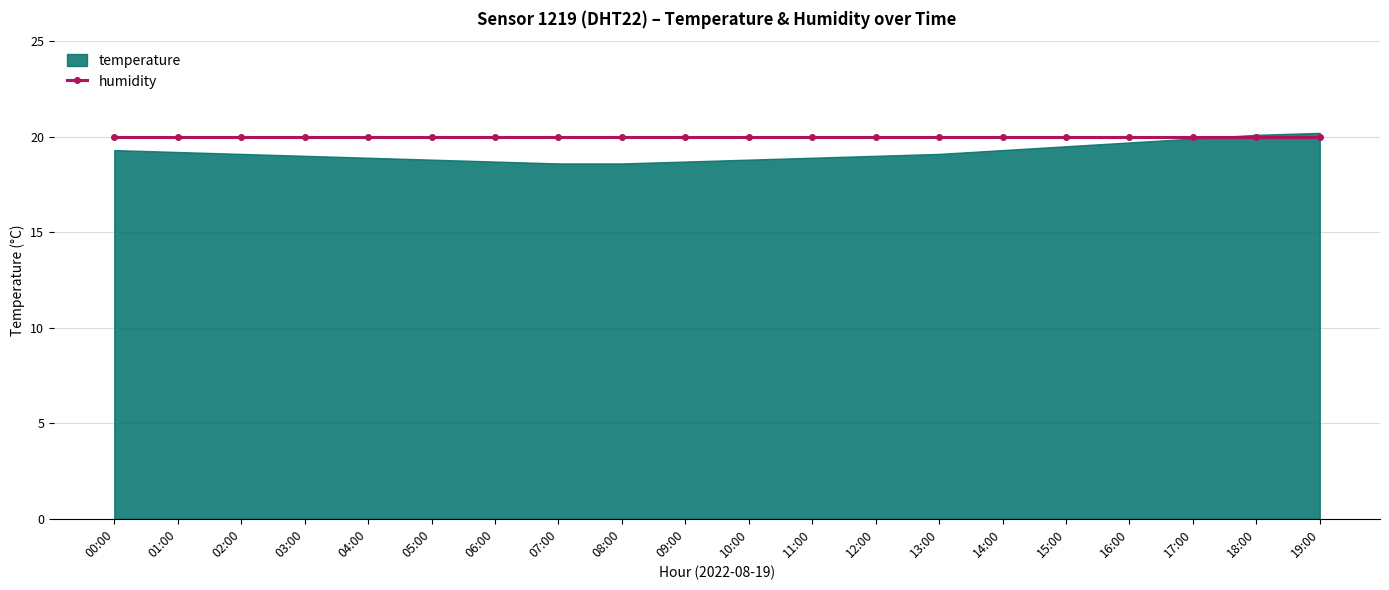

What position from the right is 00:00?

20